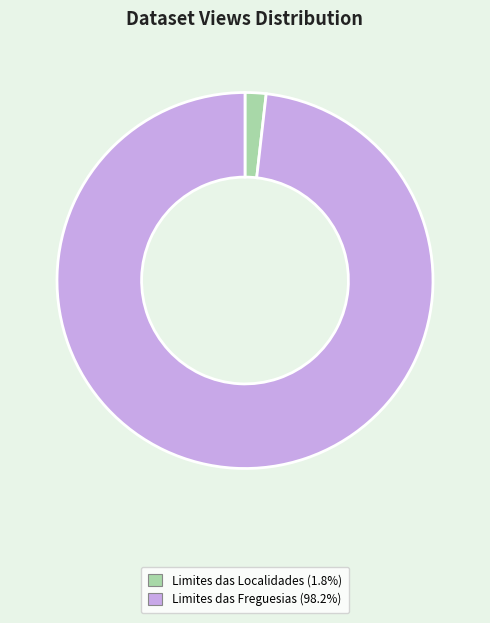

Is there any slice that represents more than half of the pie?

Yes